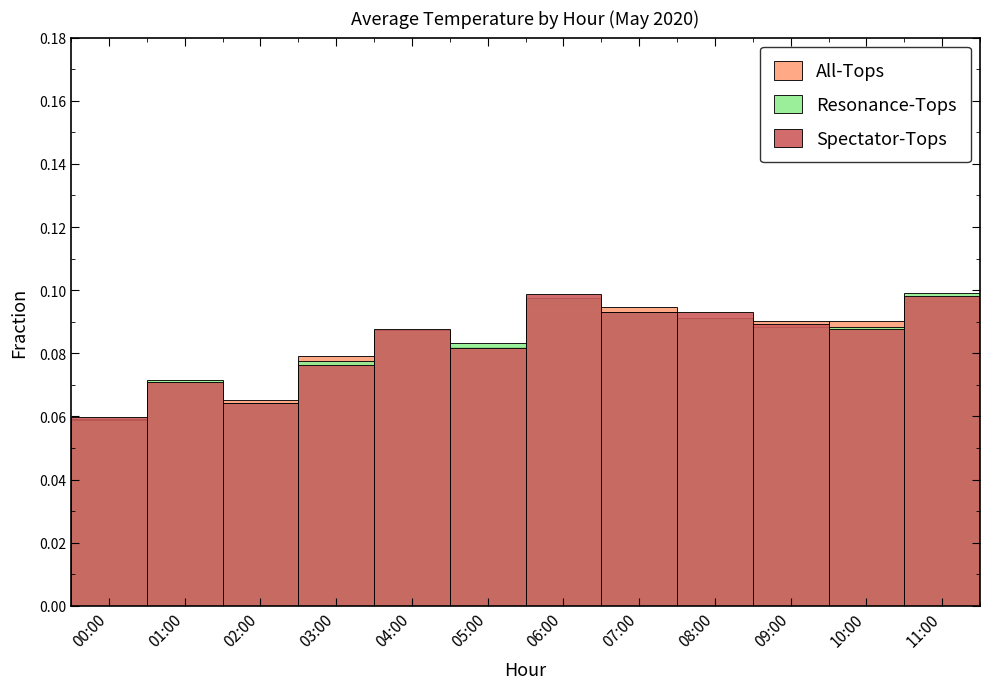

How many bars are there in each group?

3